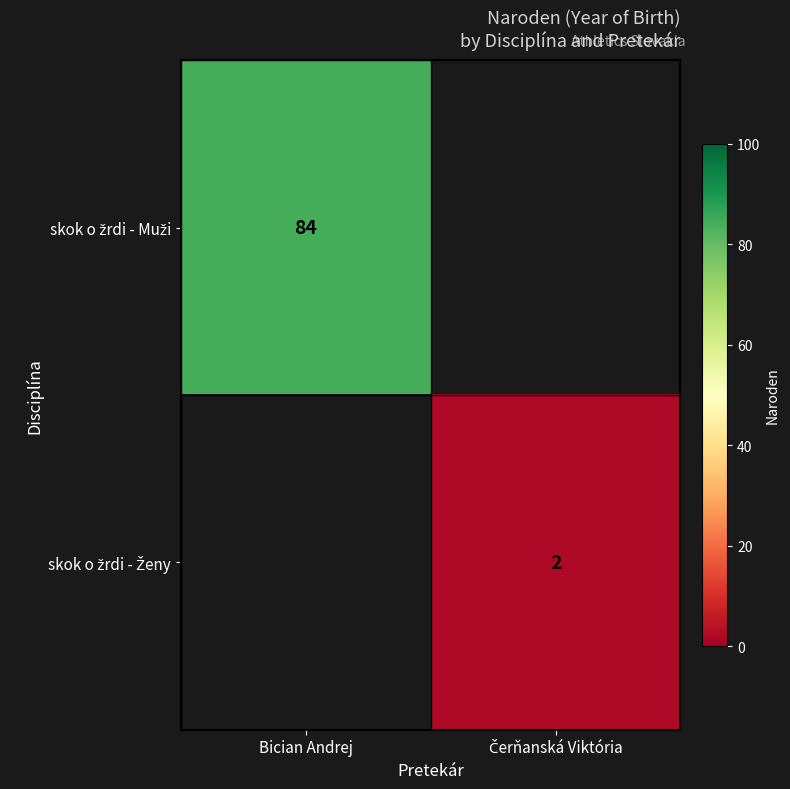

Rank the series at Čerňanská Viktória from lowest to highest value.

skok o žrdi - Muži, skok o žrdi - Ženy